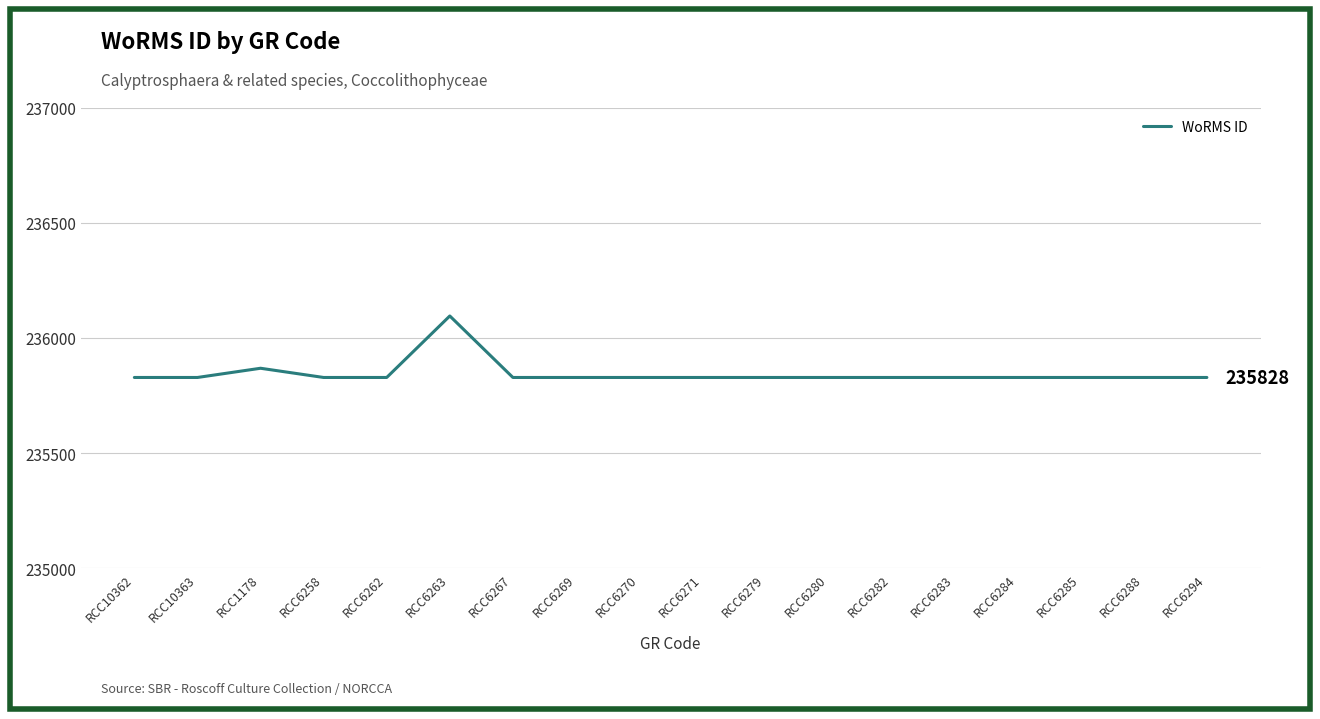

Reading left to right, what are all the values shown in this chart?

RCC10362=235828	RCC10363=235828	RCC1178=235868	RCC6258=235828	RCC6262=235828	RCC6263=236095	RCC6267=235828	RCC6269=235828	RCC6270=235828	RCC6271=235828	RCC6279=235828	RCC6280=235828	RCC6282=235828	RCC6283=235828	RCC6284=235828	RCC6285=235828	RCC6288=235828	RCC6294=235828